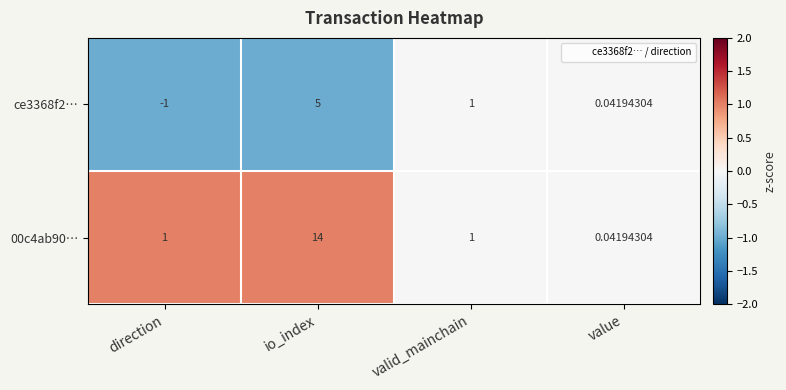

Which label corresponds to the smallest value in the chart?

direction